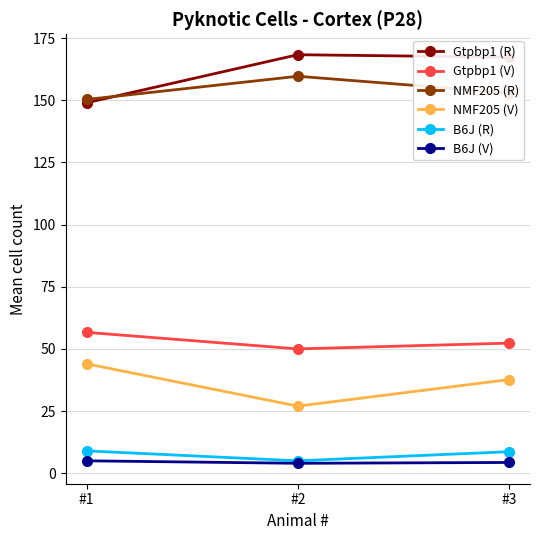

How many data points in Gtpbp1 (V) are less than 52?

1